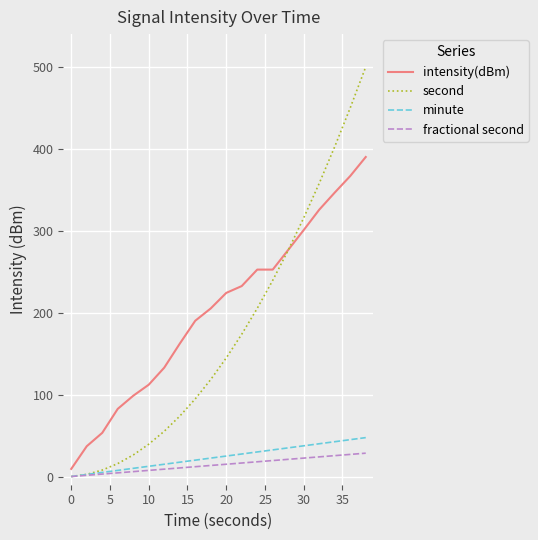

What is the sum of all second values?

3500.0